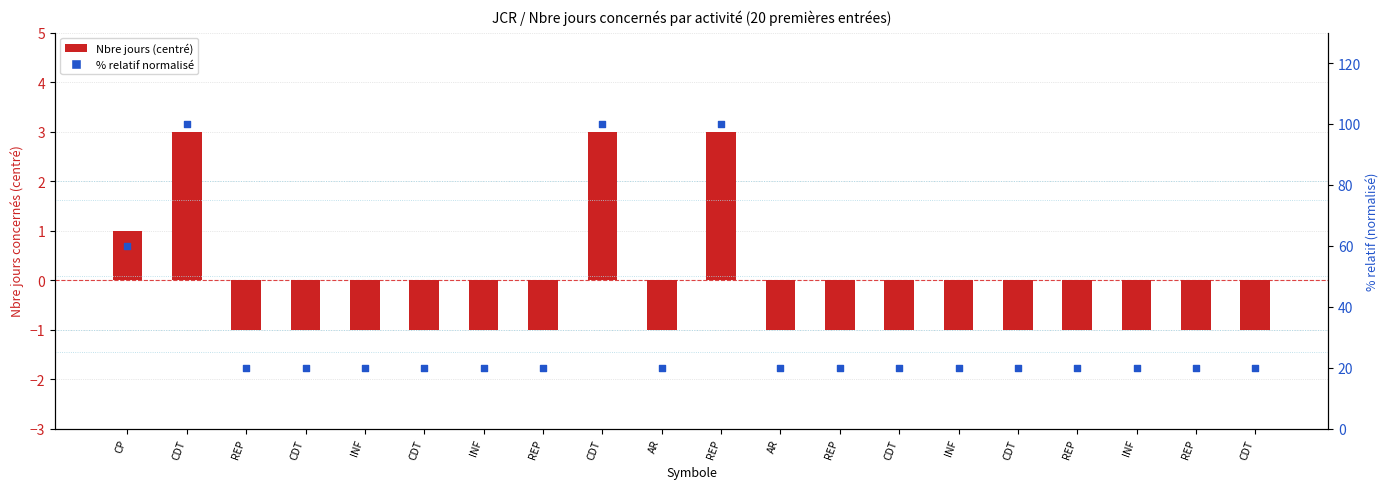

Is the value of Nbre jours concernés at REP greater than the value of % relatif (normalisé) at REP?

No